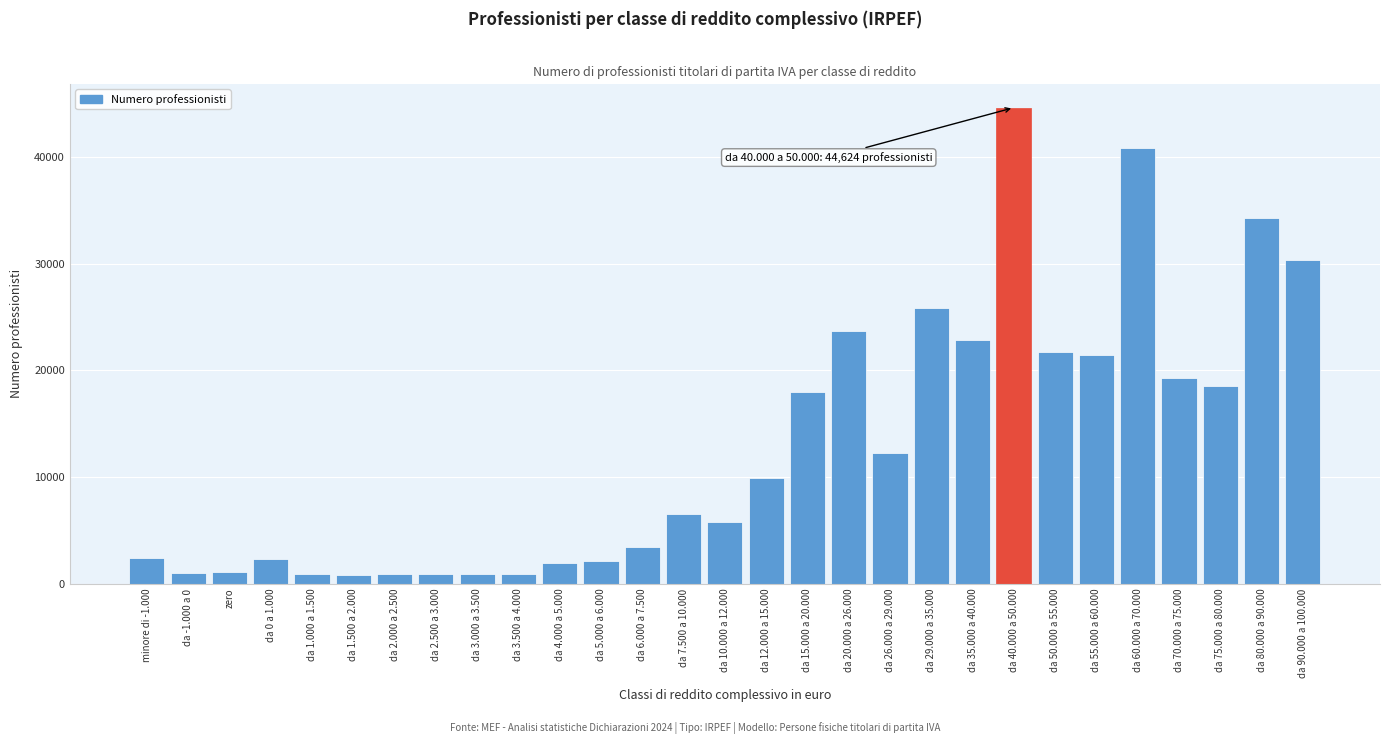

What is the change in value from da 6.000 a 7.500 to da 15.000 a 20.000?

+14507